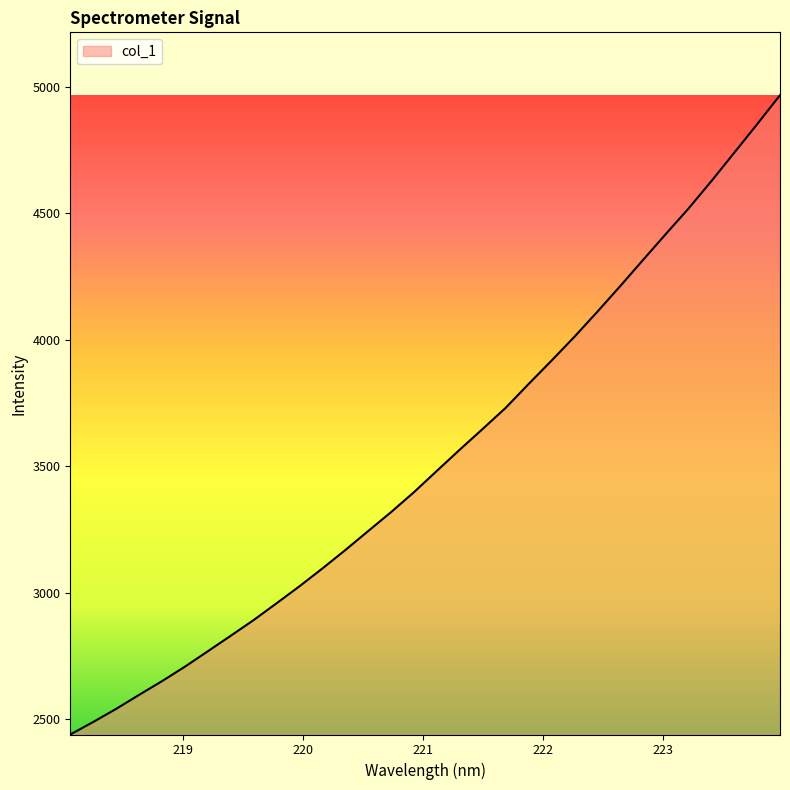

What is the smallest value displayed?

2440.5